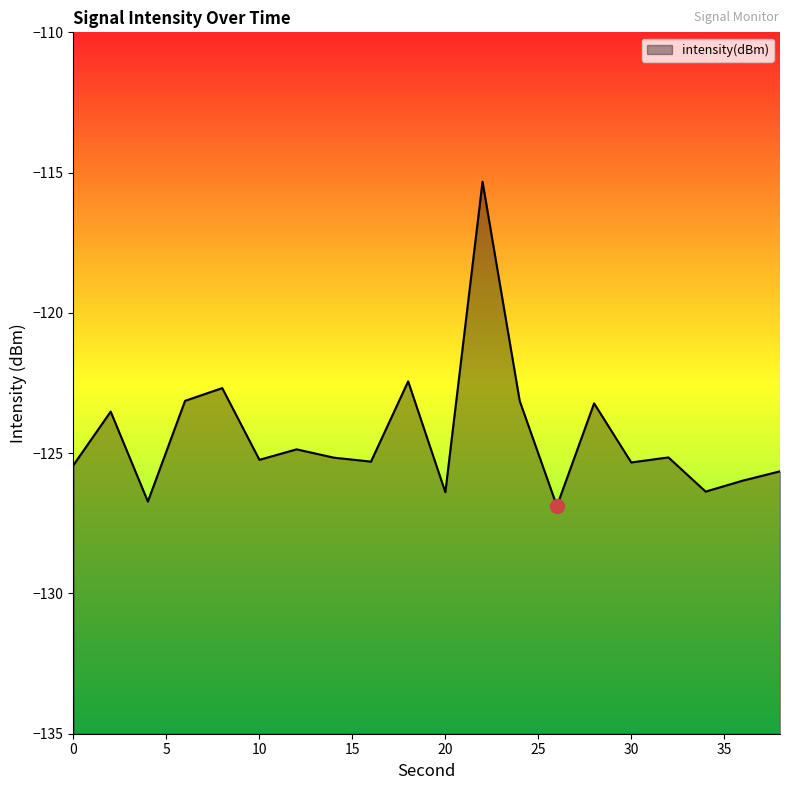

What is the change in value from 18 to 28?

-0.8